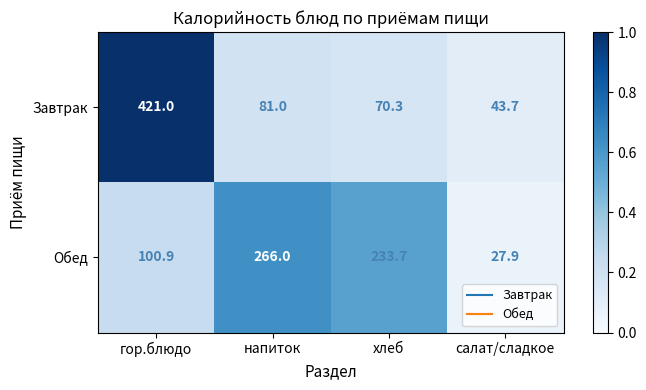

What is the difference between the highest and lowest values at хлеб?

163.4